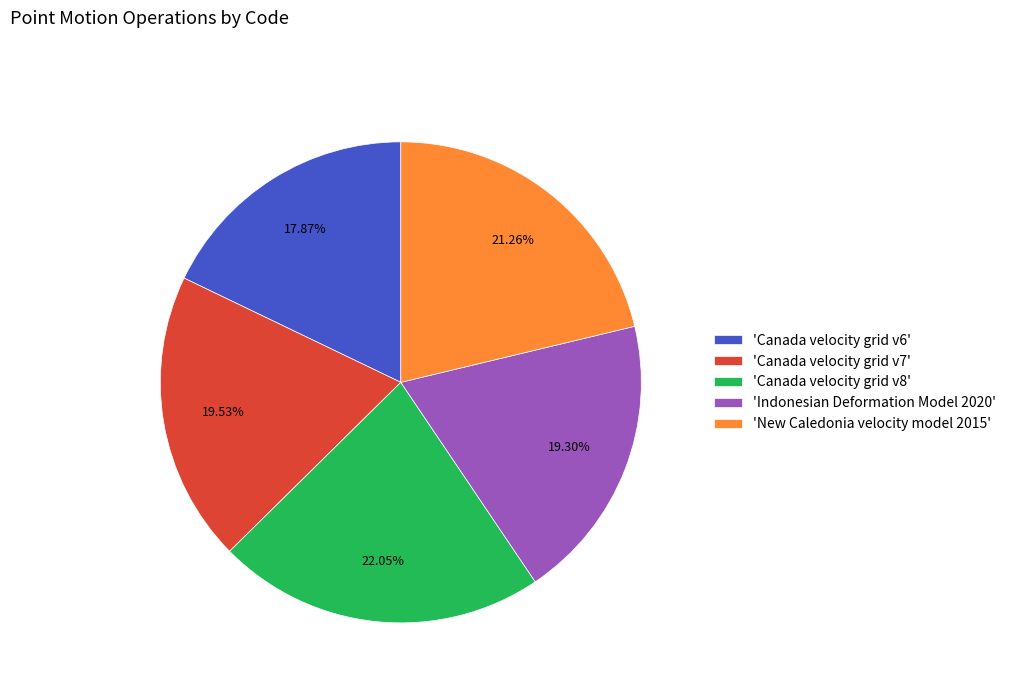

Which category has the smallest portion of the pie?

'Canada velocity grid v6'